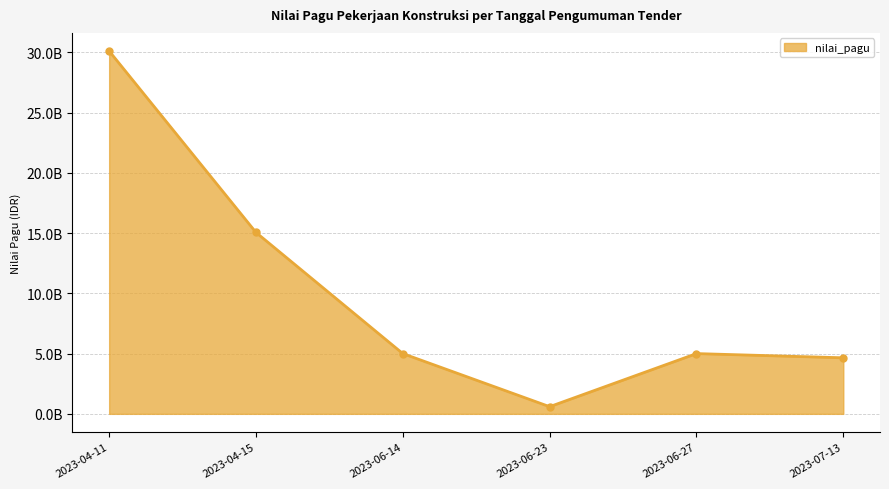

What is the change in value from 2023-06-23 to 2023-06-27?

+4404149000